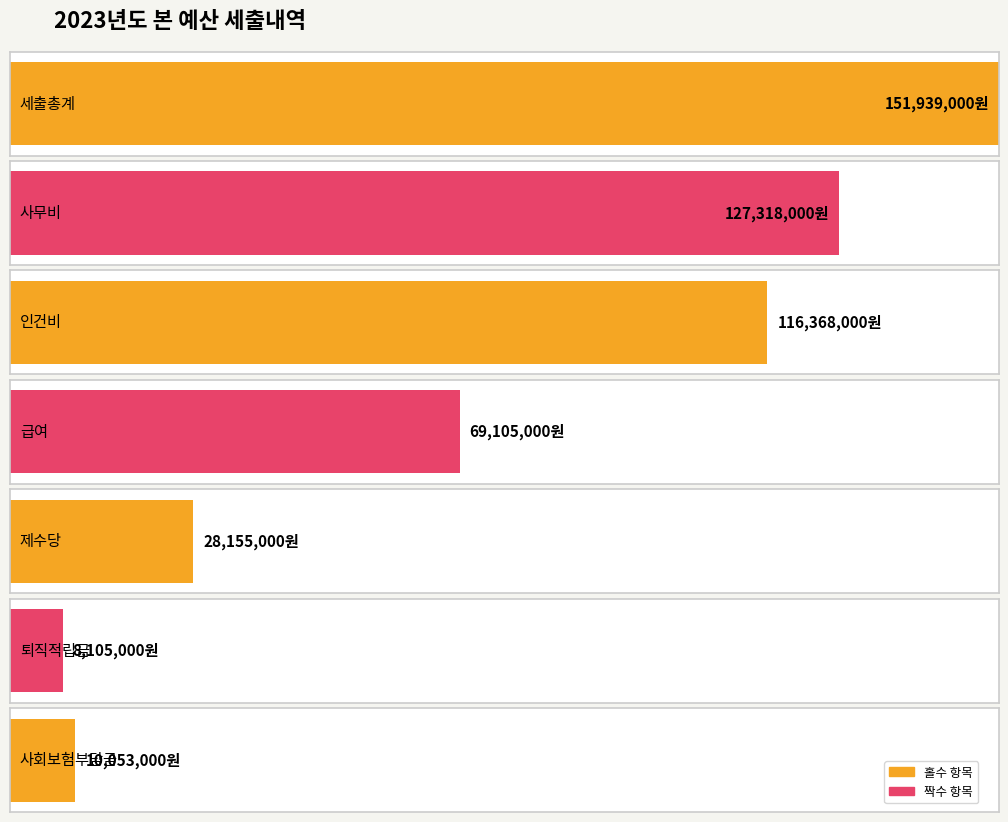

What position from the right is 인건비?

5